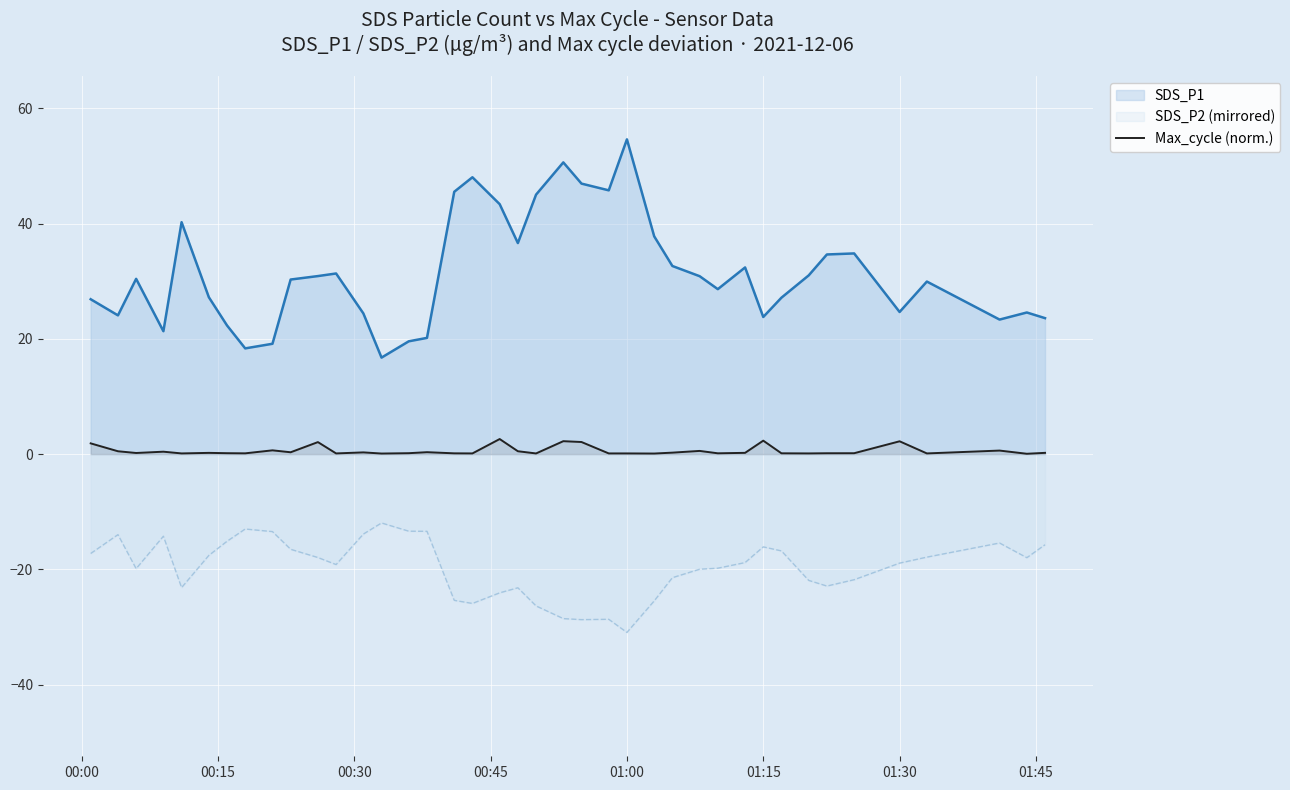

What is the smallest value displayed?

-30.9